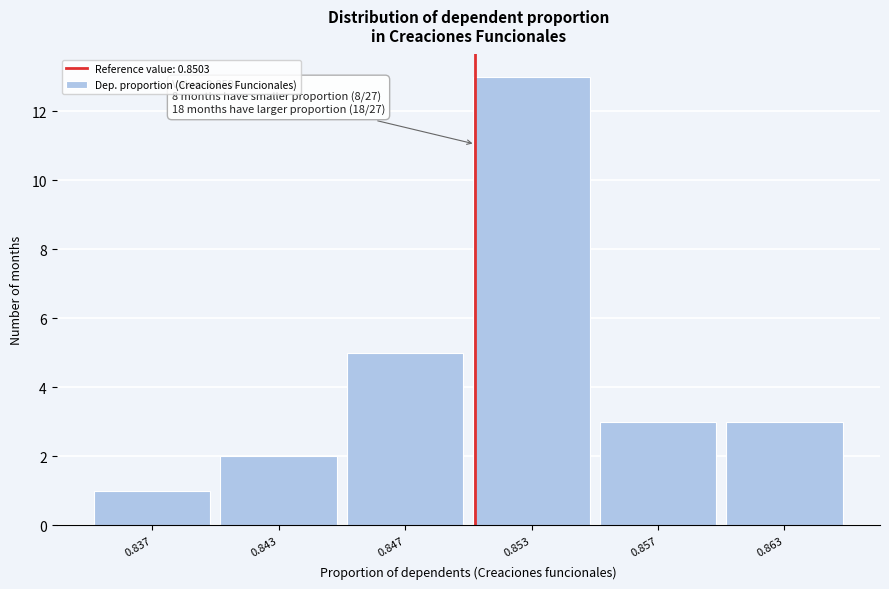

Reading left to right, extract all data points from this chart.

1	2	5	13	3	3